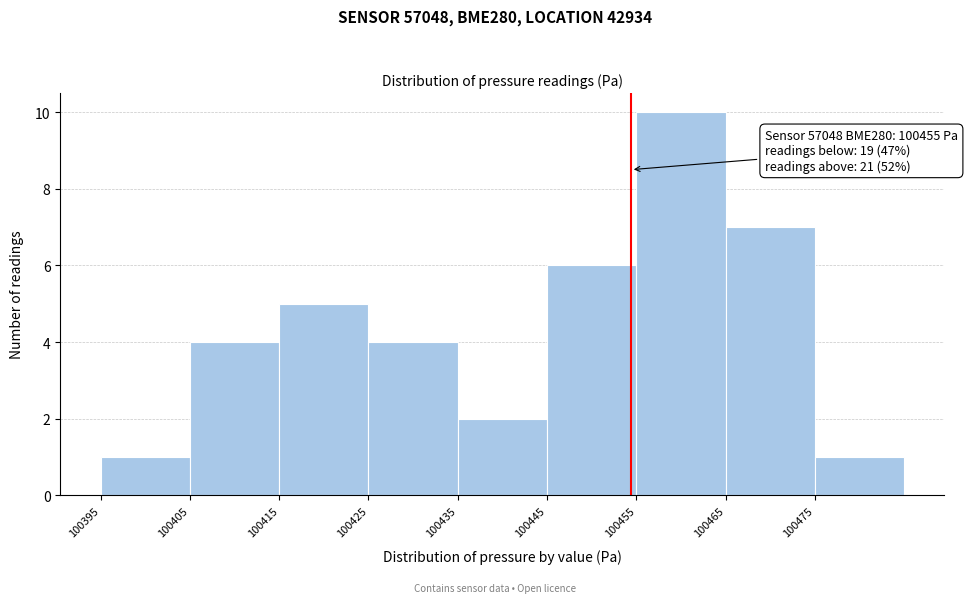

Which range on the x-axis has the tallest bar?

100456 to 100466